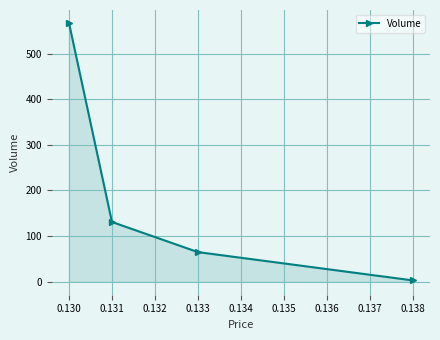

How many values are below 131?

2